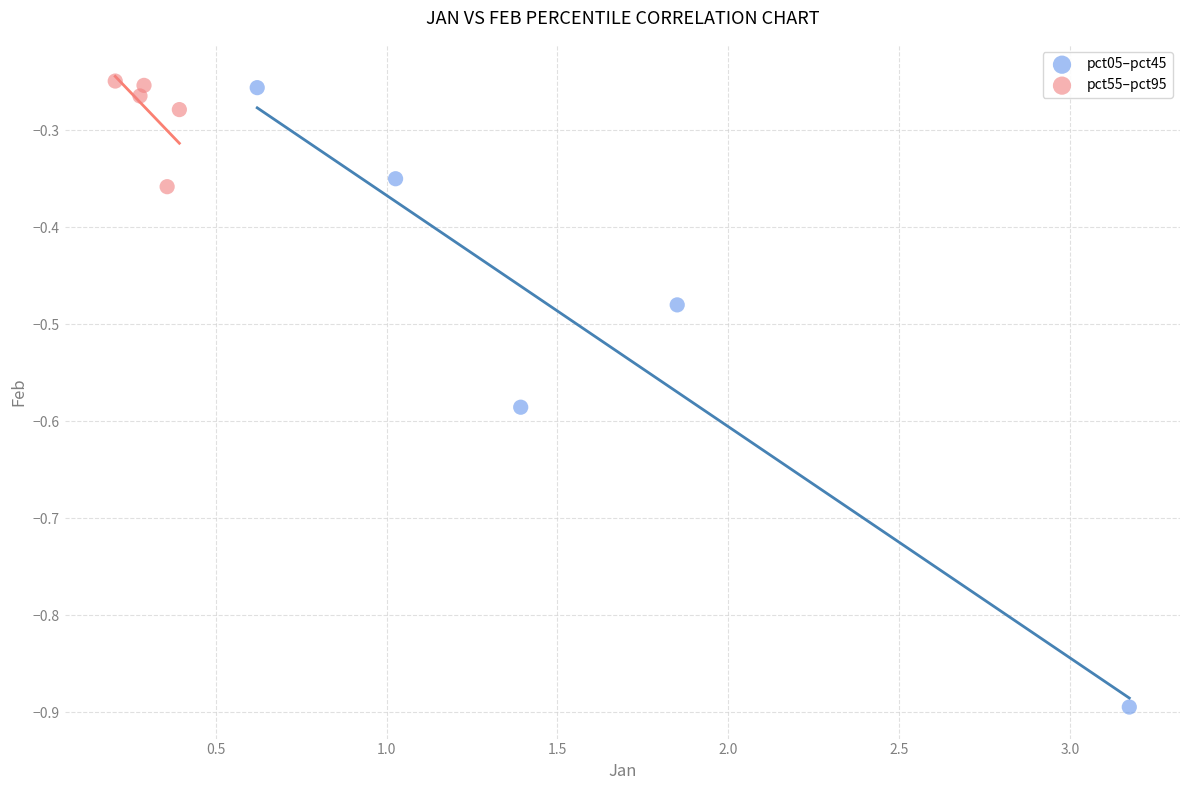

Which series contains the lowest Y value?

pct05–pct45